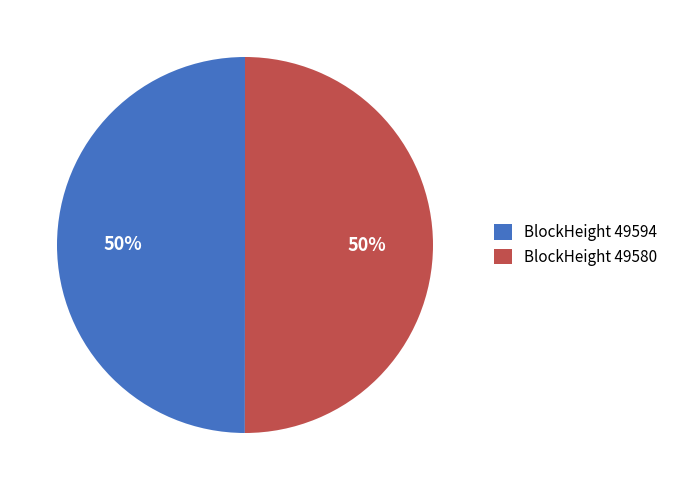

Is it true that BlockHeight 49594 is 38% of the pie?

False